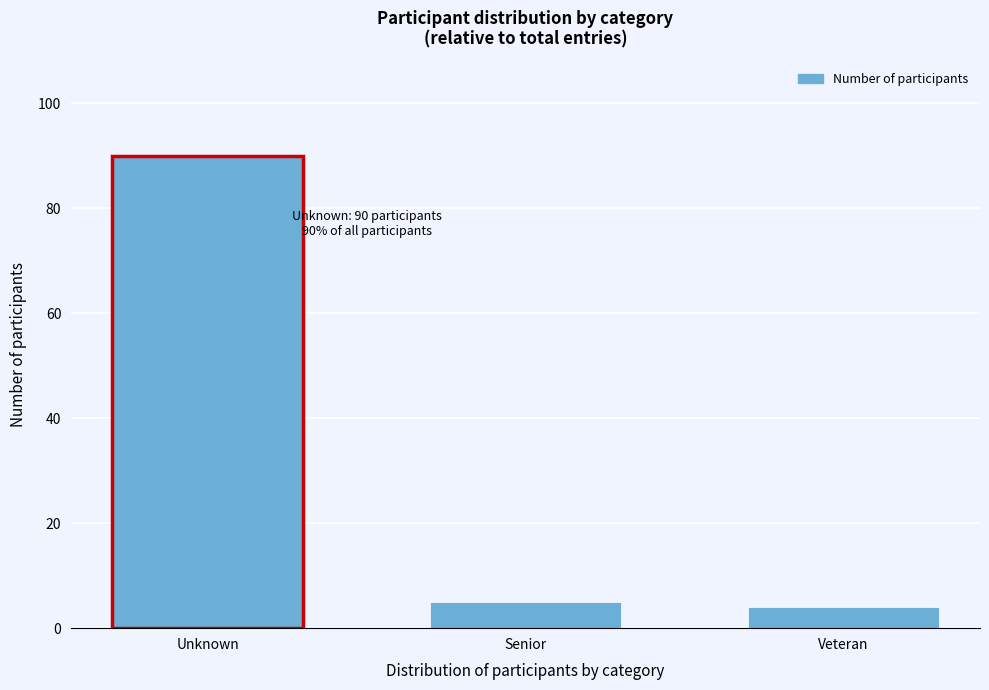

Reading left to right, list all the values displayed in this chart.

Unknown=90	Senior=5	Veteran=4